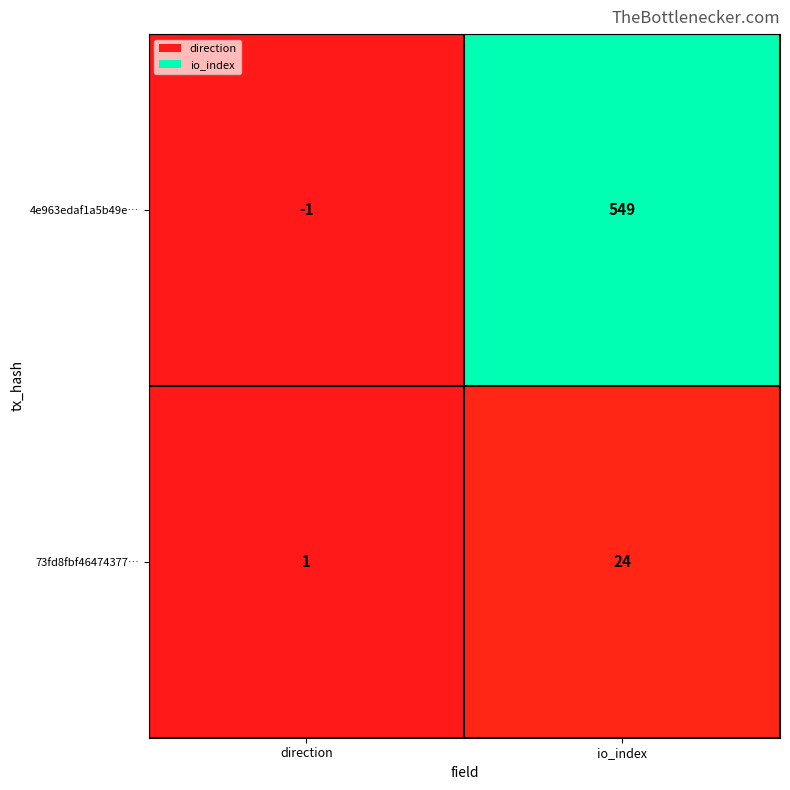

Reading right to left, list all the values displayed in this chart.

4e963edaf1a5b49e…: io_index=549	direction=-1
73fd8fbf46474377…: io_index=24	direction=1